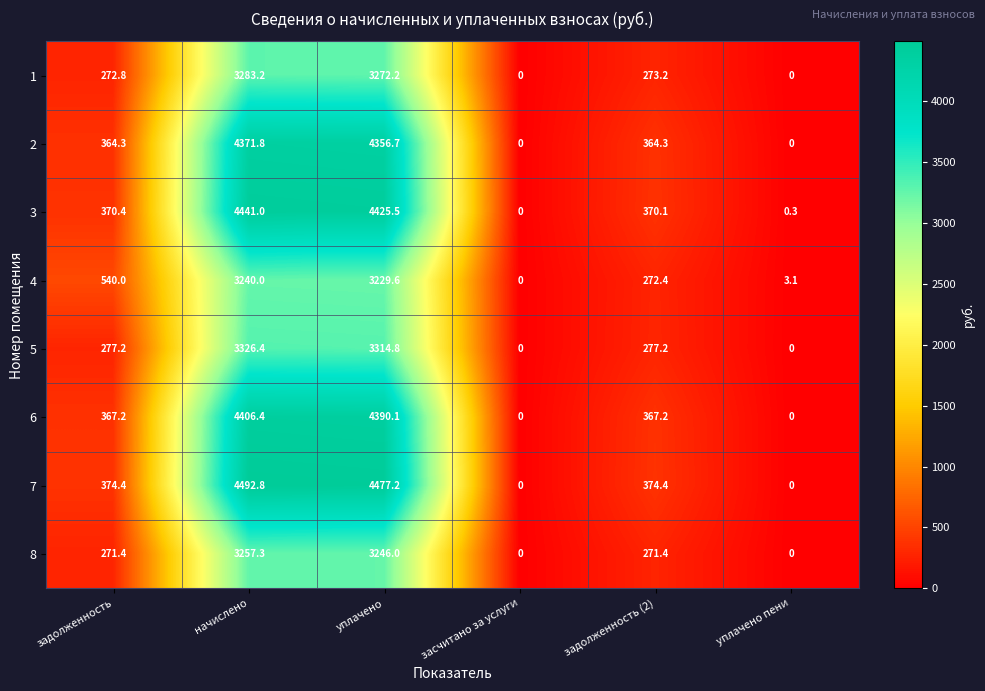

What is the average value of the 8 series?

1174.4